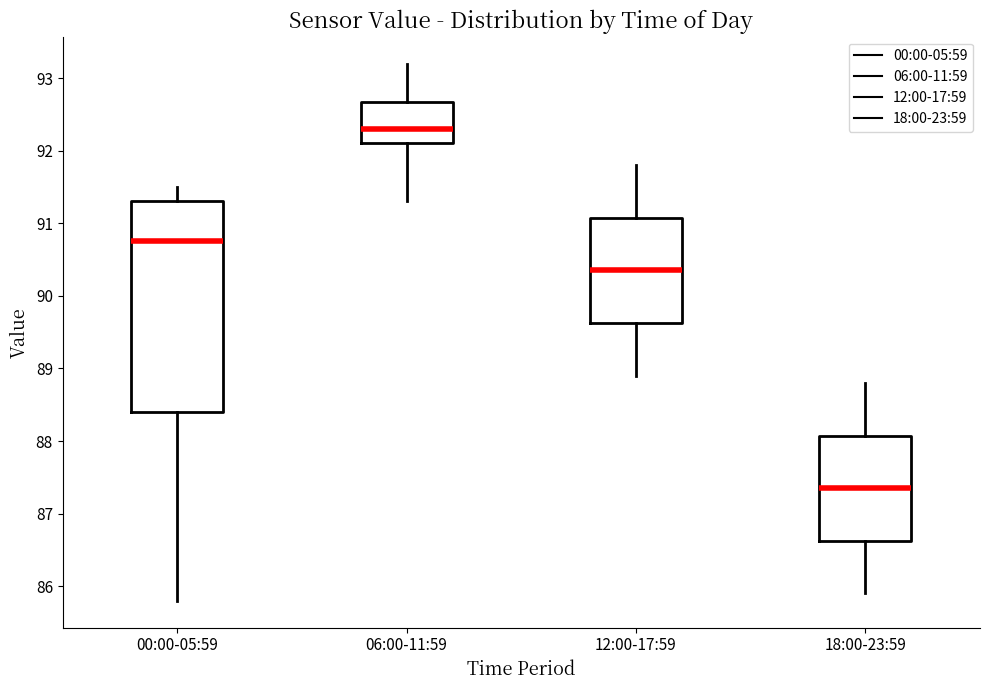

Where does the upper whisker of the box for 12:00-17:59 end on the y-axis? The values are not printed on the chart, so give them approximately, as read against the axis.

91.8